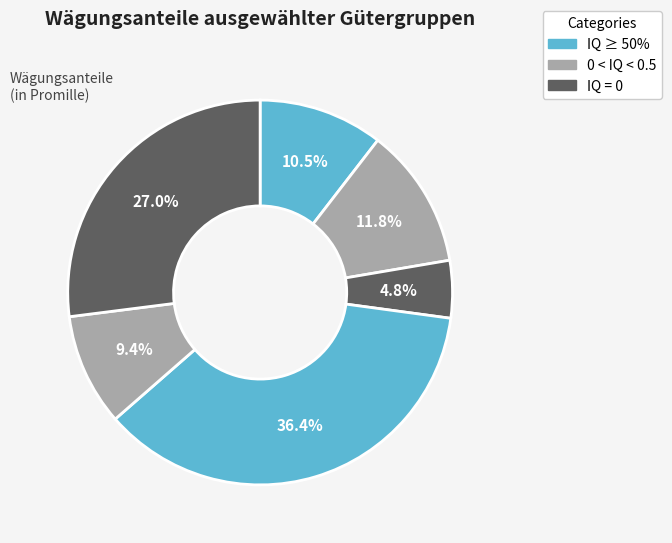

Count the number of slices in the pie.

6